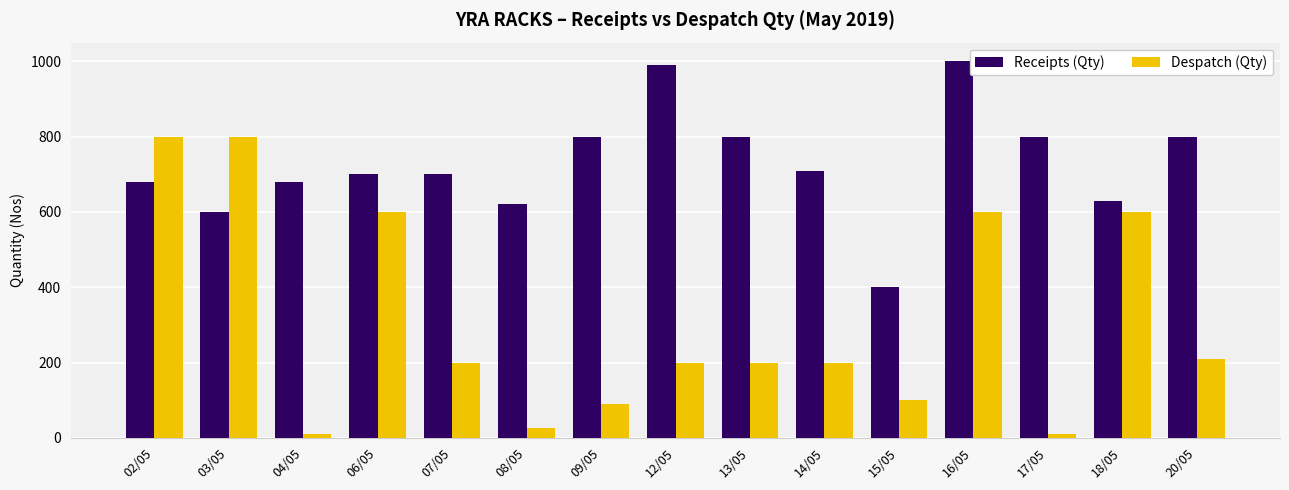

What are all the series names shown in the legend?

Receipts (Qty), Despatch (Qty)